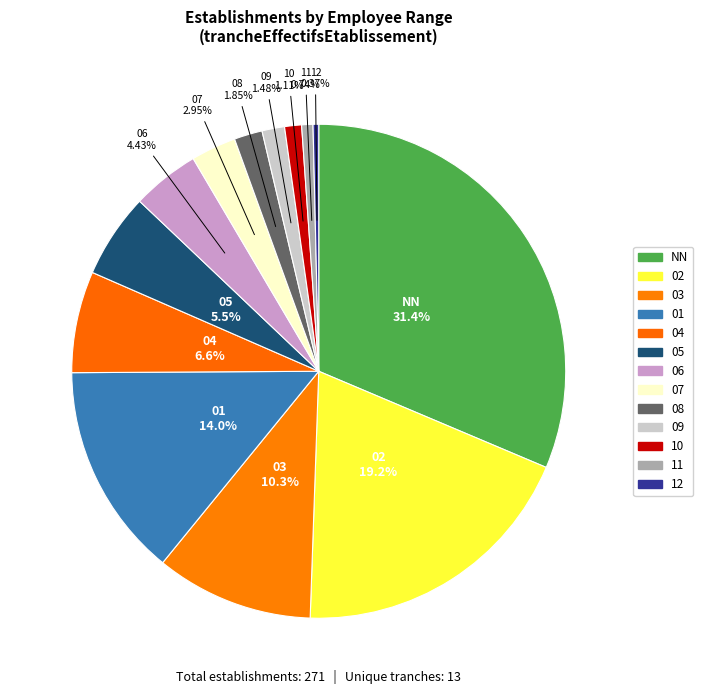

How many slices are in this pie chart?

13